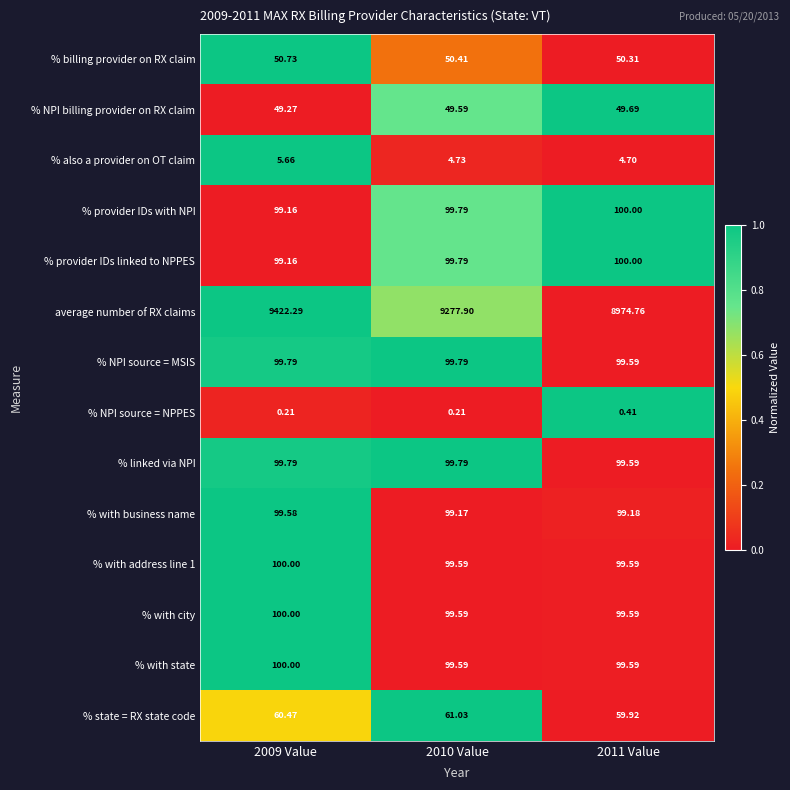

What is the difference between the highest and lowest values at 2010 Value?

9277.7